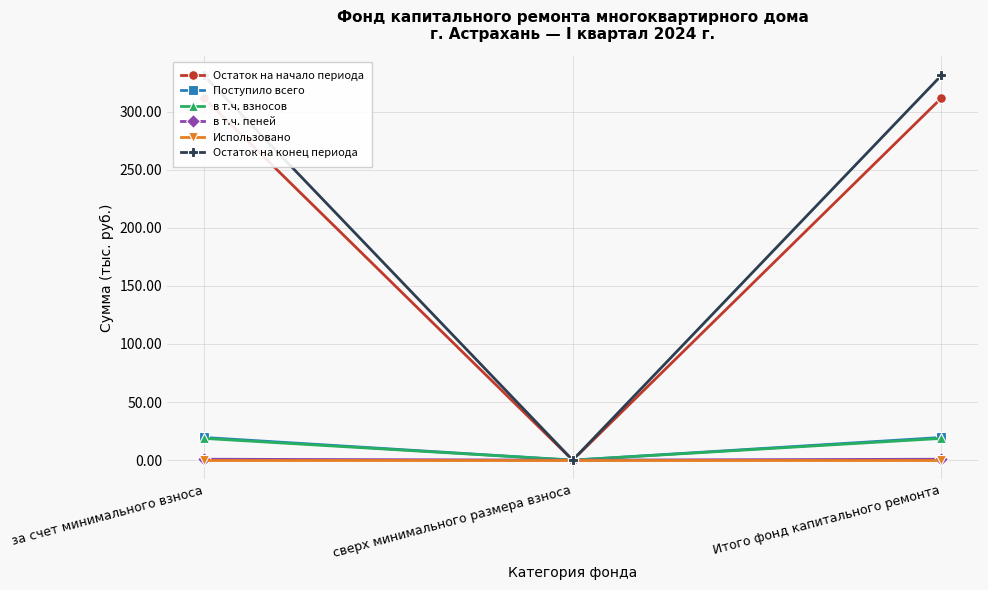

Reading left to right, extract all data points from this chart.

Остаток на начало периода: 311.7	0.0	311.7
Поступило всего: 19.5	0.0	19.5
в т.ч. взносов: 18.7	0.0	18.7
в т.ч. пеней: 0.8	0.0	0.8
Использовано: 0.0	0.0	0.0
Остаток на конец периода: 331.2	0.0	331.2